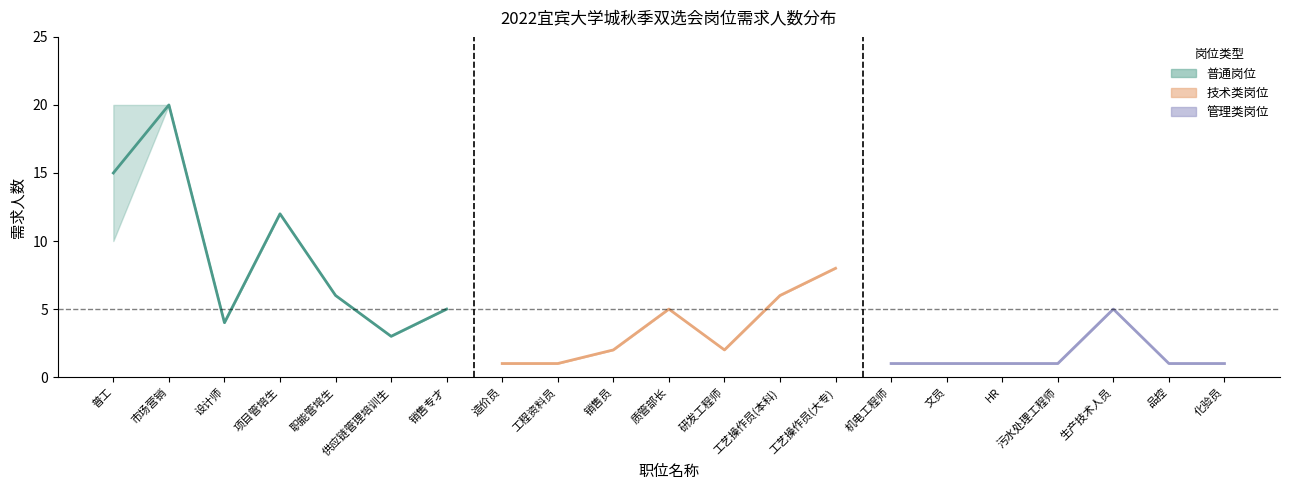

Reading left to right, list all the values displayed in this chart.

需求人数(下限): 普工=10	市场营销=20	设计师=4	项目管培生=12	职能管培生=6	供应链管理培训生=3	销售专才=5	造价员=1	工程资料员=1	销售员=2	质管部长=5	研发工程师=2	工艺操作员(本科)=6	工艺操作员(大专)=8	机电工程师=1	文员=1	HR=1	污水处理工程师=1	生产技术人员=5	品控=1	化验员=1
需求人数(上限): 普工=20	市场营销=20	设计师=4	项目管培生=12	职能管培生=6	供应链管理培训生=3	销售专才=5	造价员=1	工程资料员=1	销售员=2	质管部长=5	研发工程师=2	工艺操作员(本科)=6	工艺操作员(大专)=8	机电工程师=1	文员=1	HR=1	污水处理工程师=1	生产技术人员=5	品控=1	化验员=1
岗位序号: 普工=1	市场营销=2	设计师=3	项目管培生=4	职能管培生=5	供应链管理培训生=6	销售专才=7	造价员=8	工程资料员=9	销售员=10	质管部长=11	研发工程师=12	工艺操作员(本科)=13	工艺操作员(大专)=14	机电工程师=15	文员=16	HR=17	污水处理工程师=18	生产技术人员=19	品控=20	化验员=21